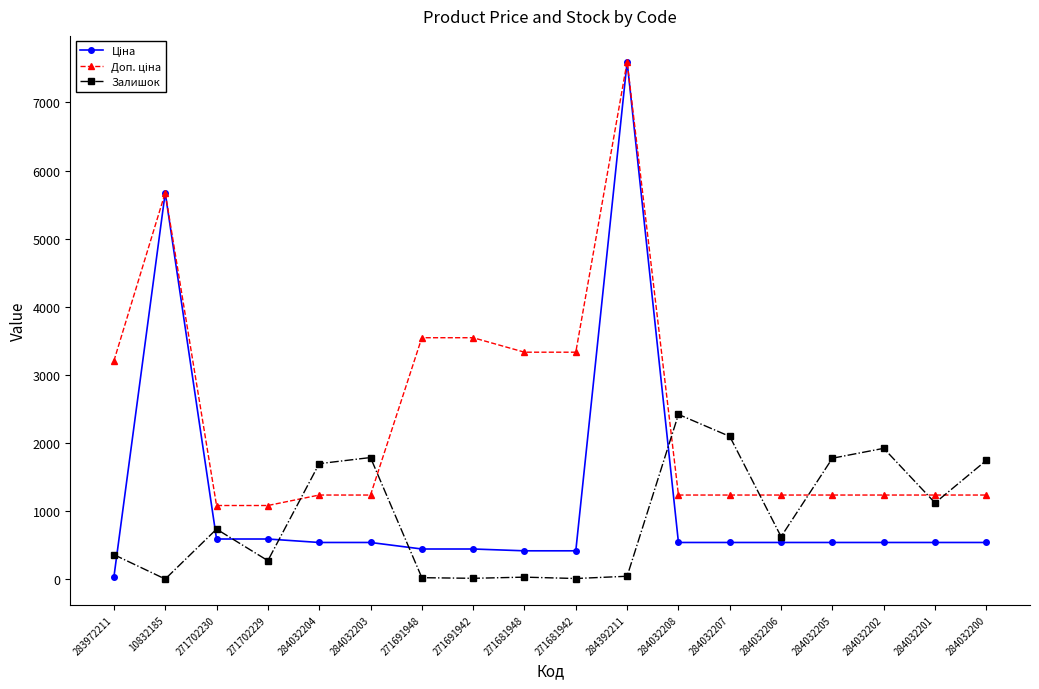

What is the value of the Залишок point at the 6th from the left?

1786.0